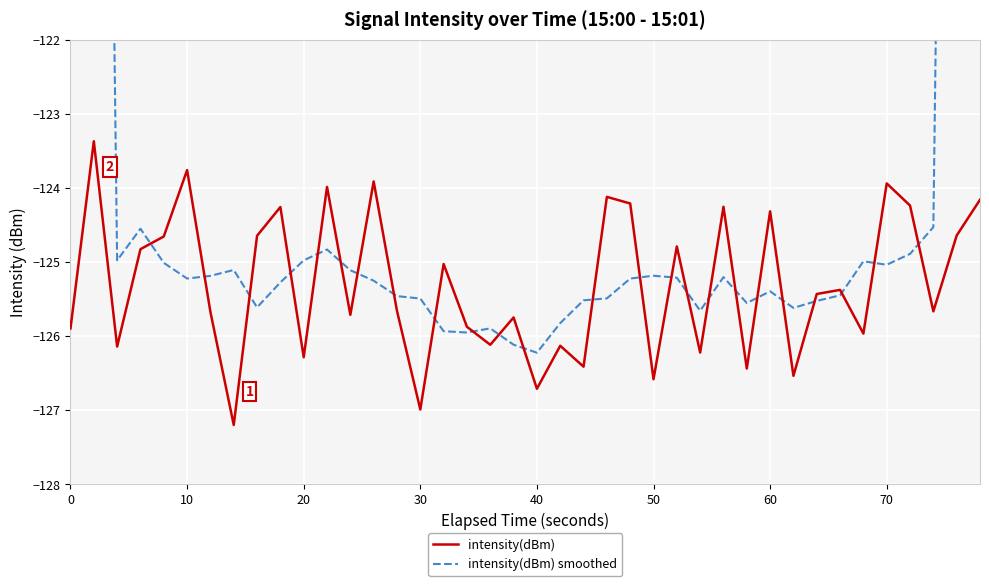

How many lines are shown in the chart?

2